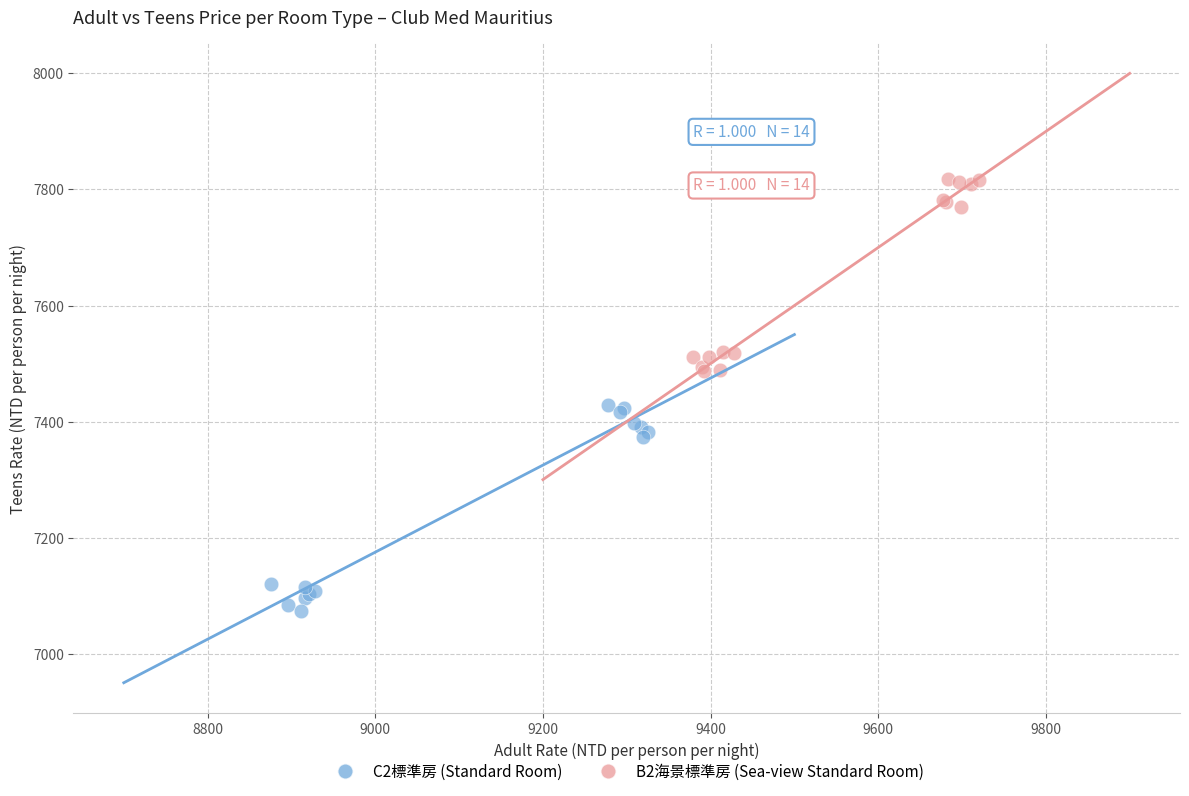

Which series contains the lowest Y value?

C2標準房 (Standard Room)